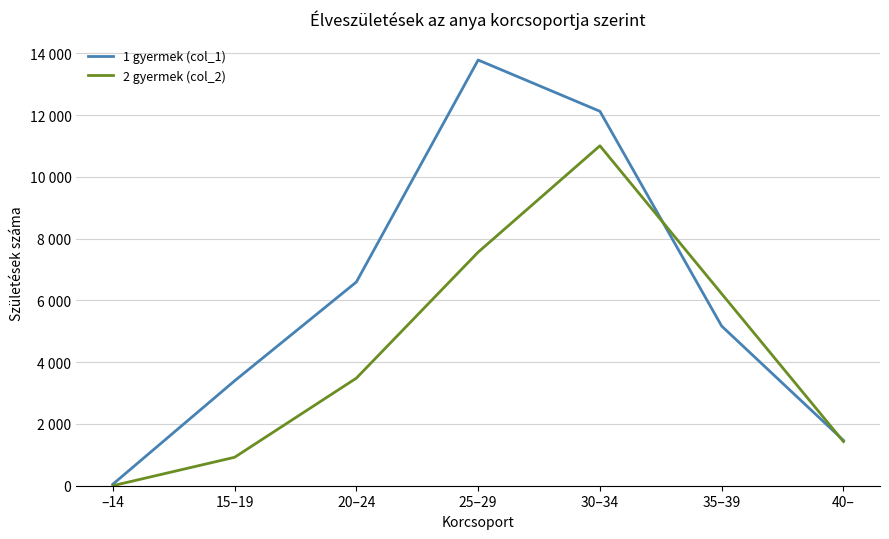

At how many categories does at least one series exceed 13761?

1